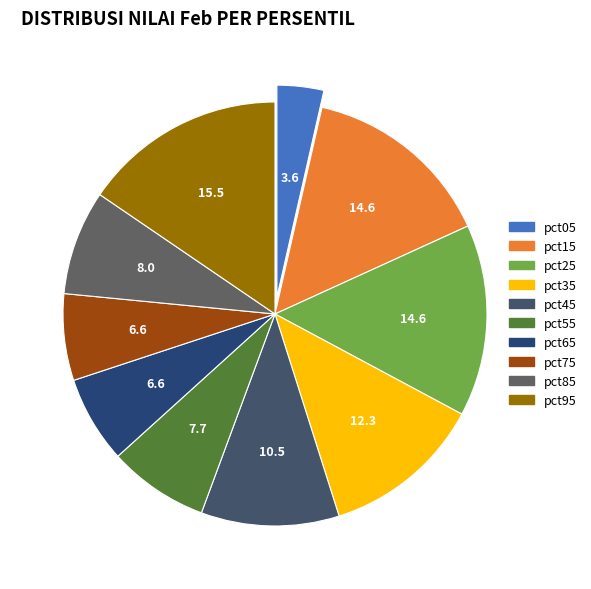

Is there a majority slice in this chart?

No